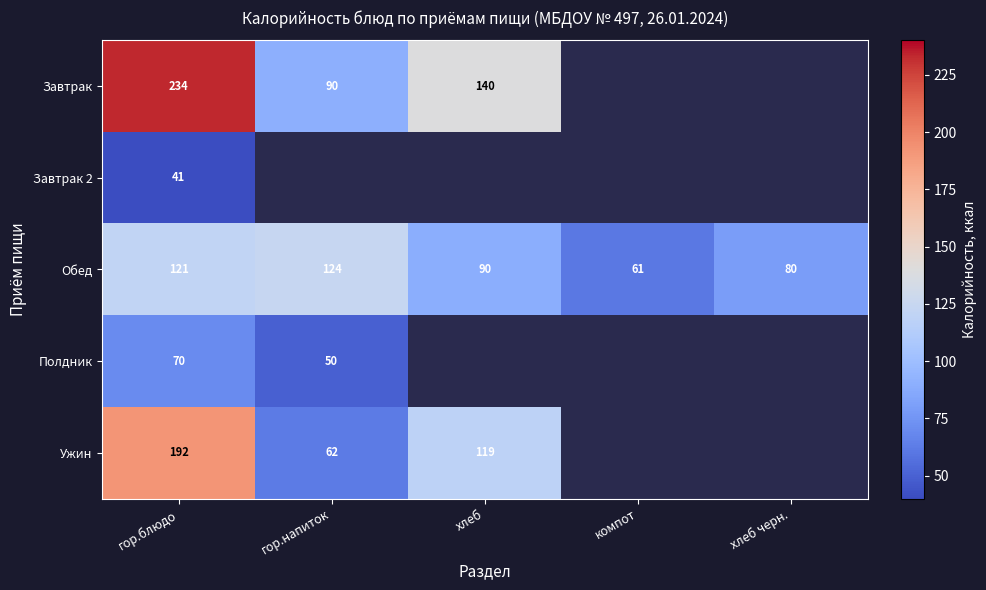

At гор.блюдо, list the series in order from smallest to largest.

Завтрак 2, Полдник, Обед, Ужин, Завтрак